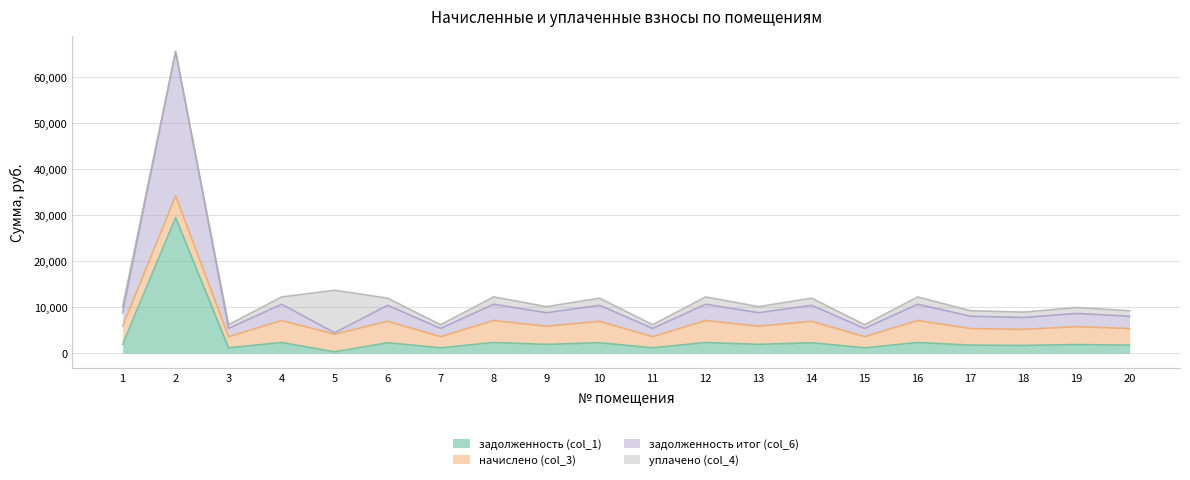

What are all the series names shown in the legend?

задолженность (col_1), начислено (col_3), задолженность итог (col_6), уплачено (col_4)